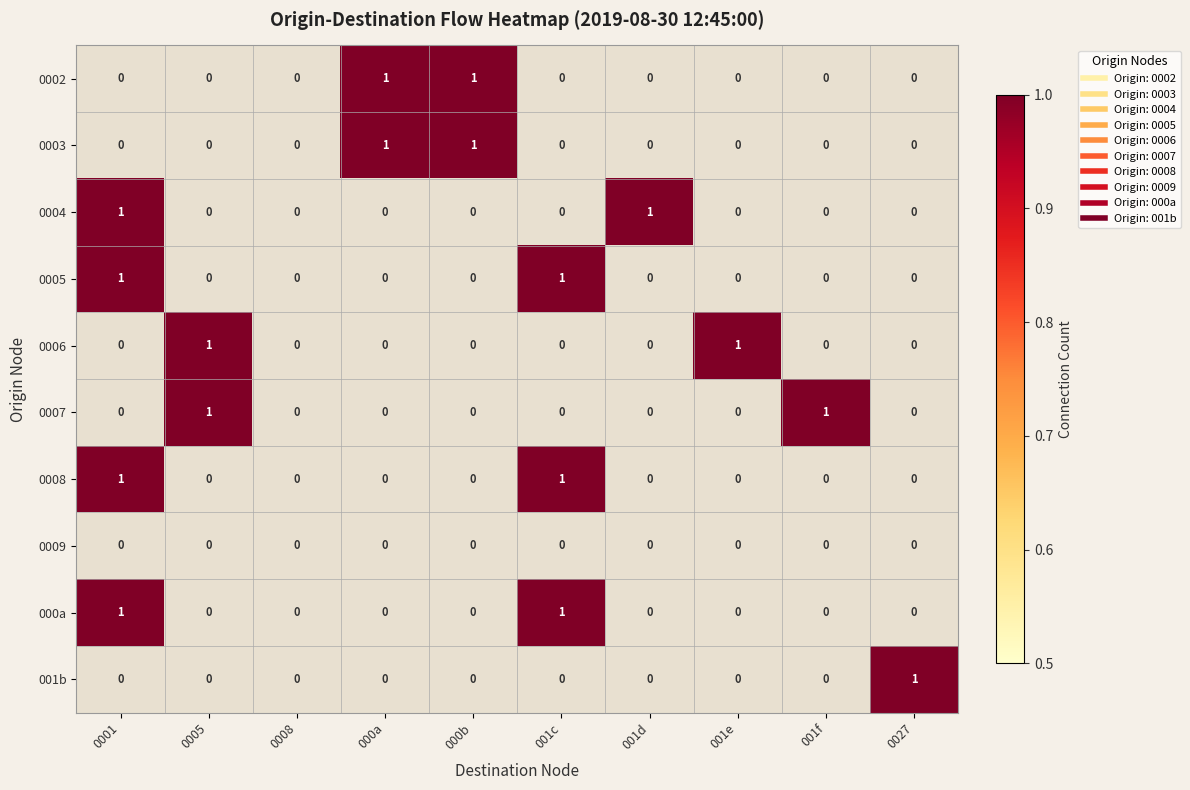

The value of 000a at 0027 is 0. True or false?

True